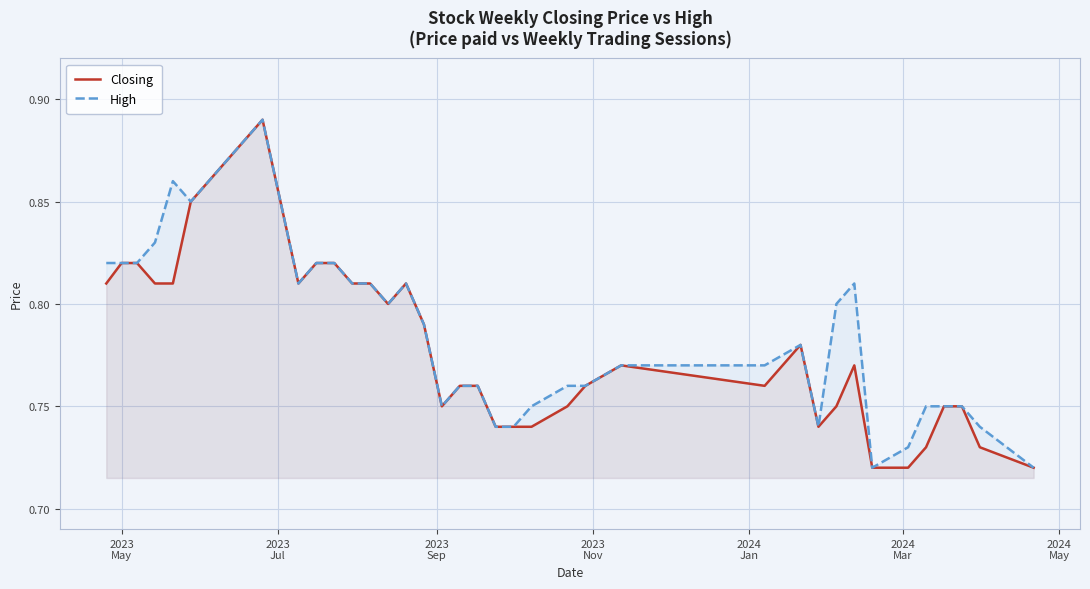

What is the lowest value of the Closing series?

0.7